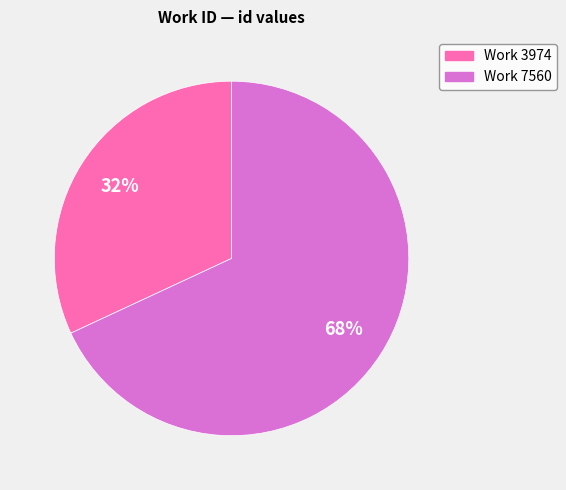

To the nearest percent, what is the average slice percentage?

50%